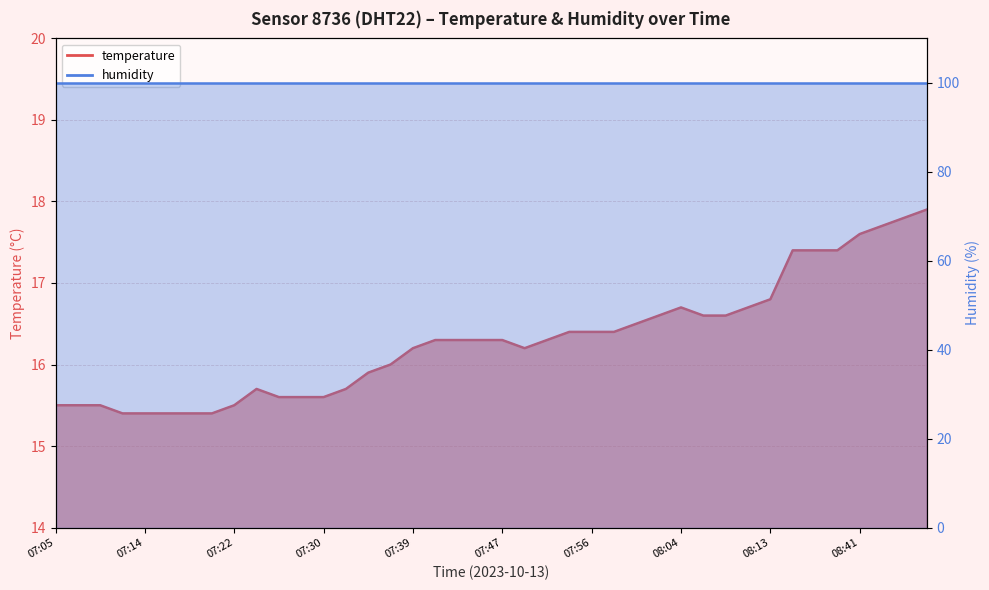

What is the difference between the values at 08:13 and 07:58?

0.4